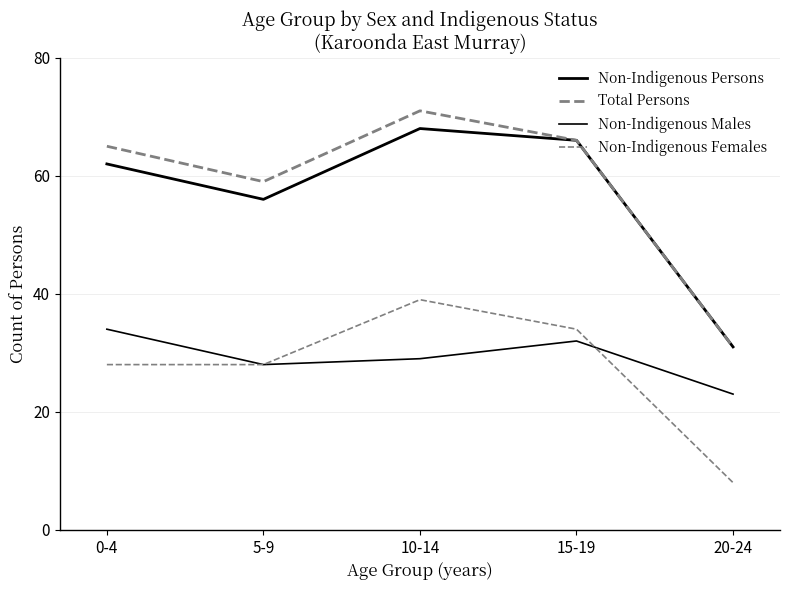

What is the label of the 1st point from the right?

20-24